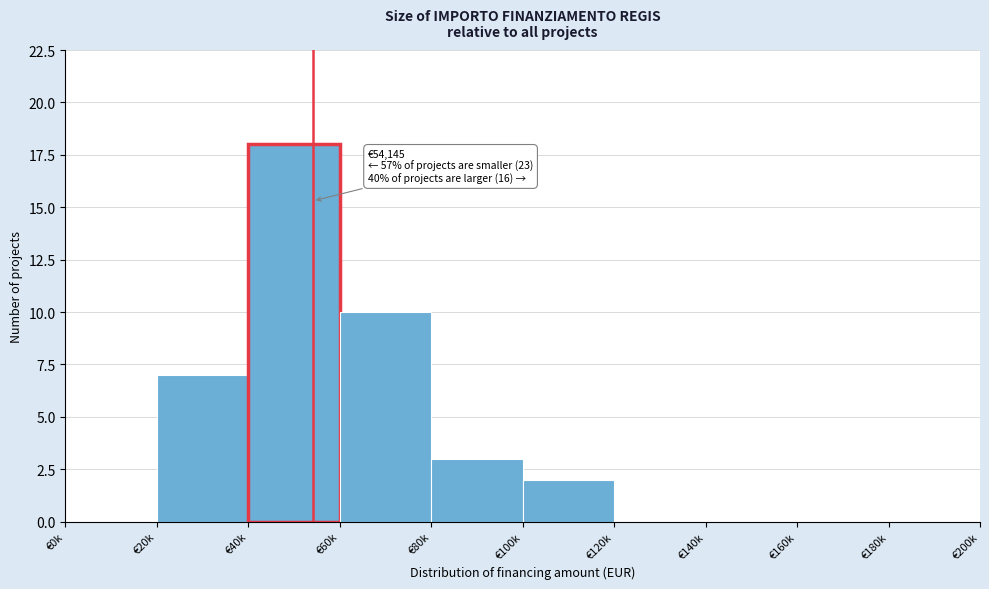

Reading right to left, extract all data points from this chart.

€180k=0	€160k=0	€140k=0	€120k=0	€100k=2	€80k=3	€60k=10	€40k=18	€20k=7	€0k=0